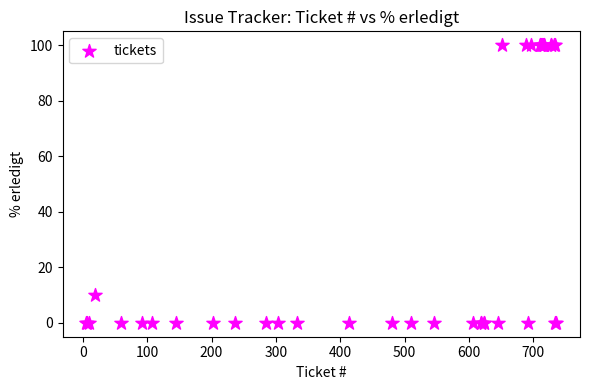

What Y value in the scatter plot is closest to 50?

10